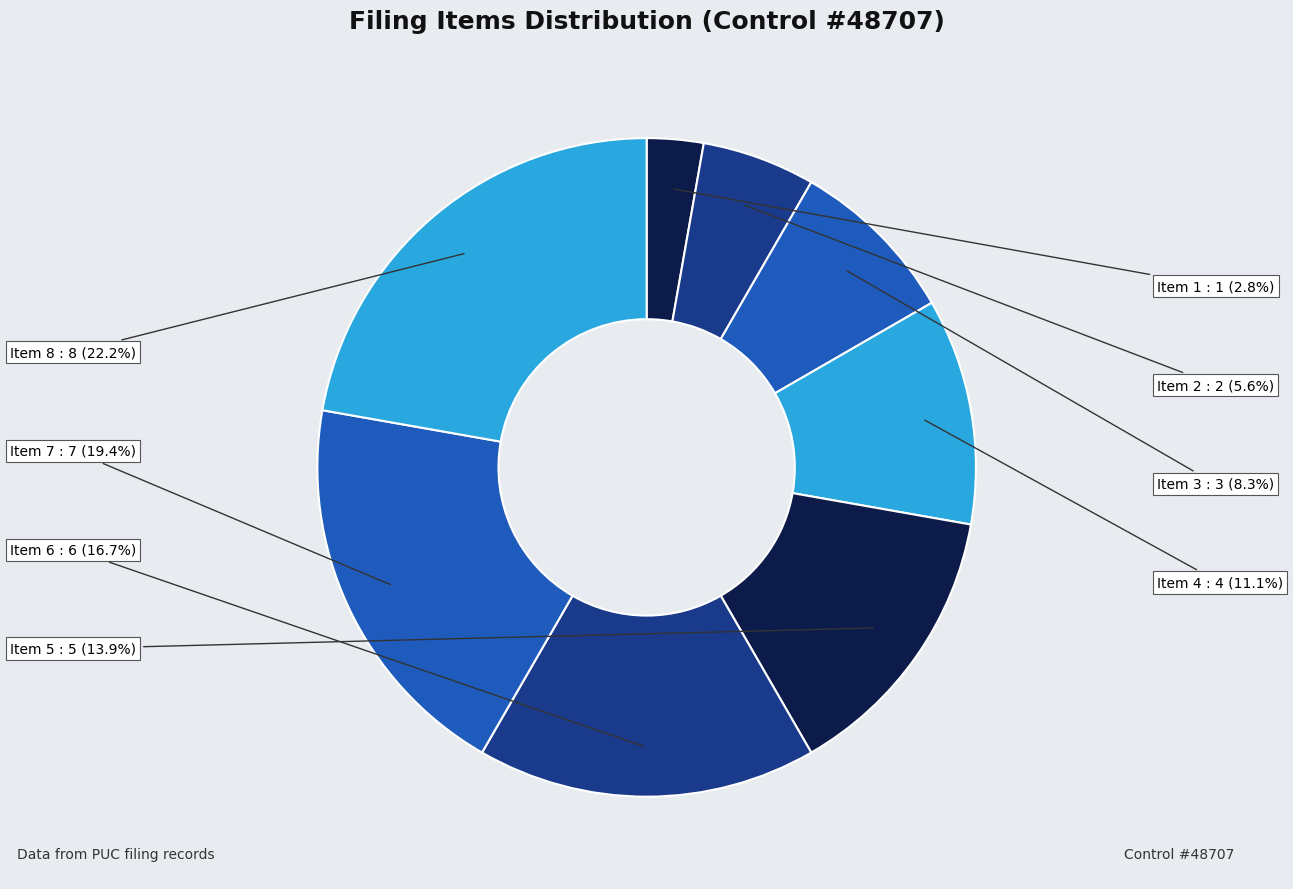

Count the number of slices in the pie.

8